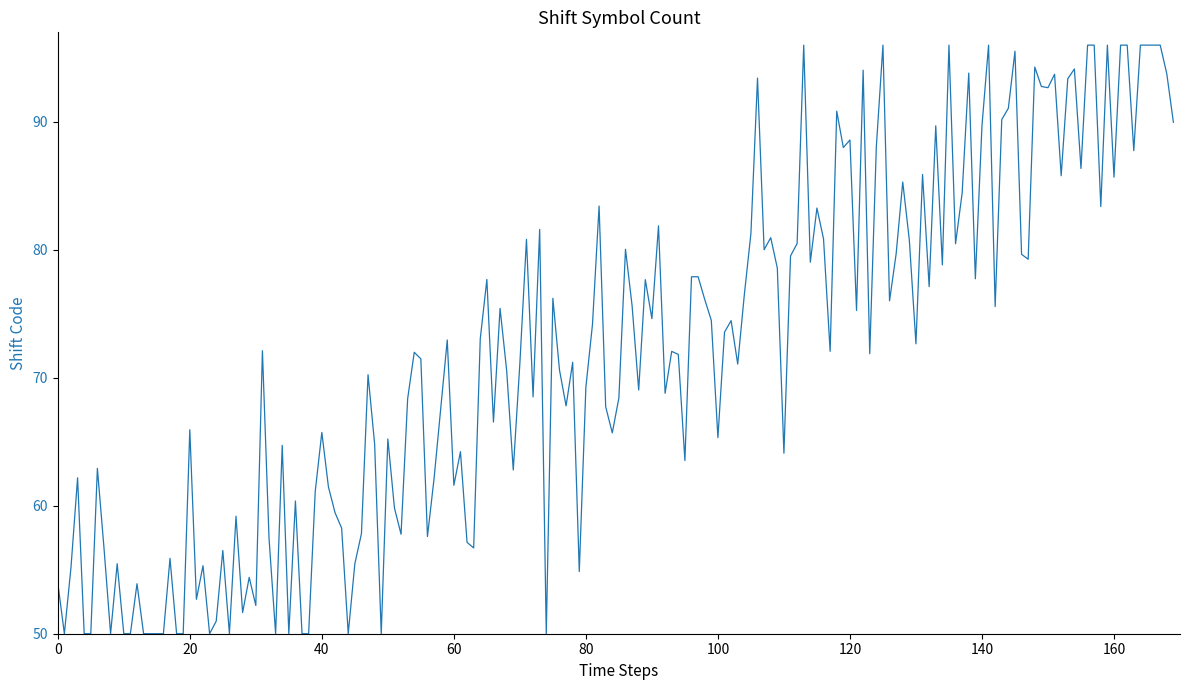

What is the difference between the maximum and minimum values?

46.0